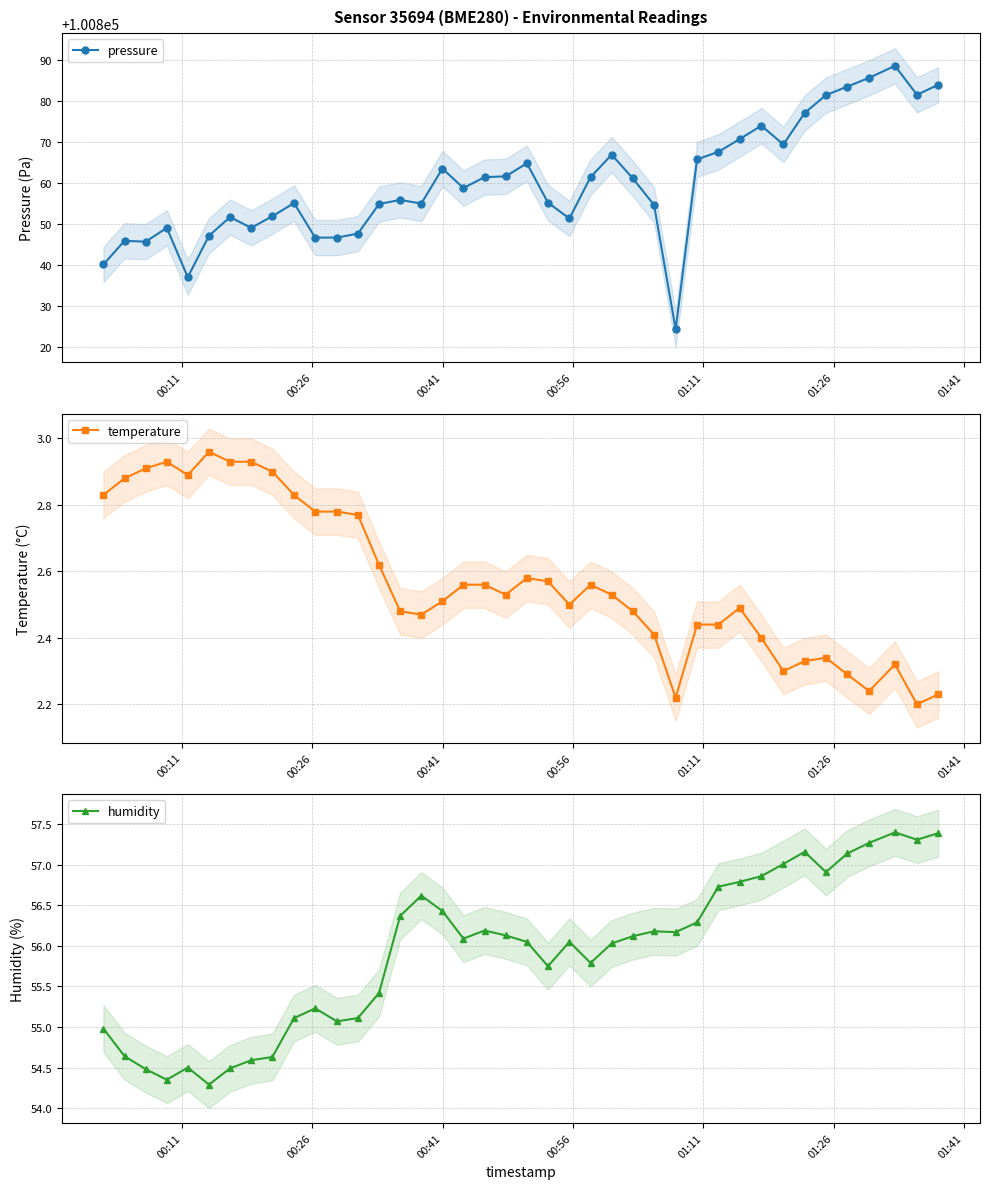

True or false: temperature has more than 1 interior local peaks.

True